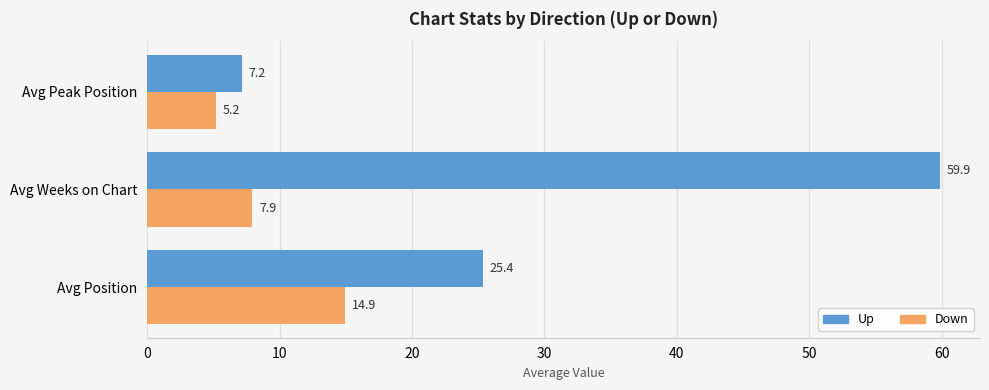

What is the maximum value for Down?

14.9